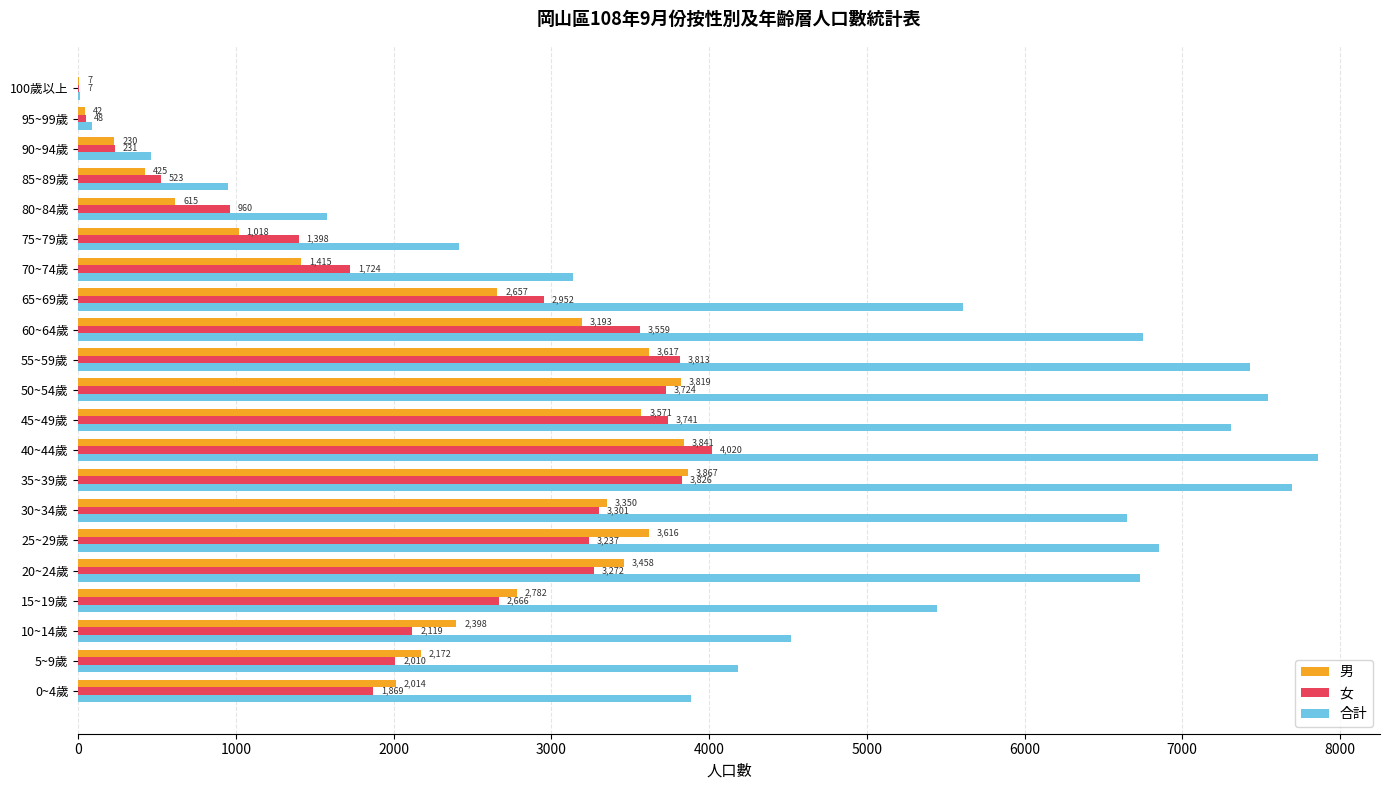

Which series has the largest total across all categories?

合計